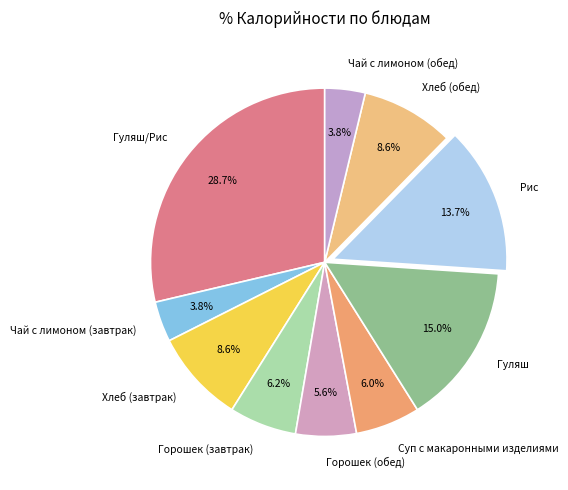

Is it true that Горошек (обед) is 16% of the pie?

False